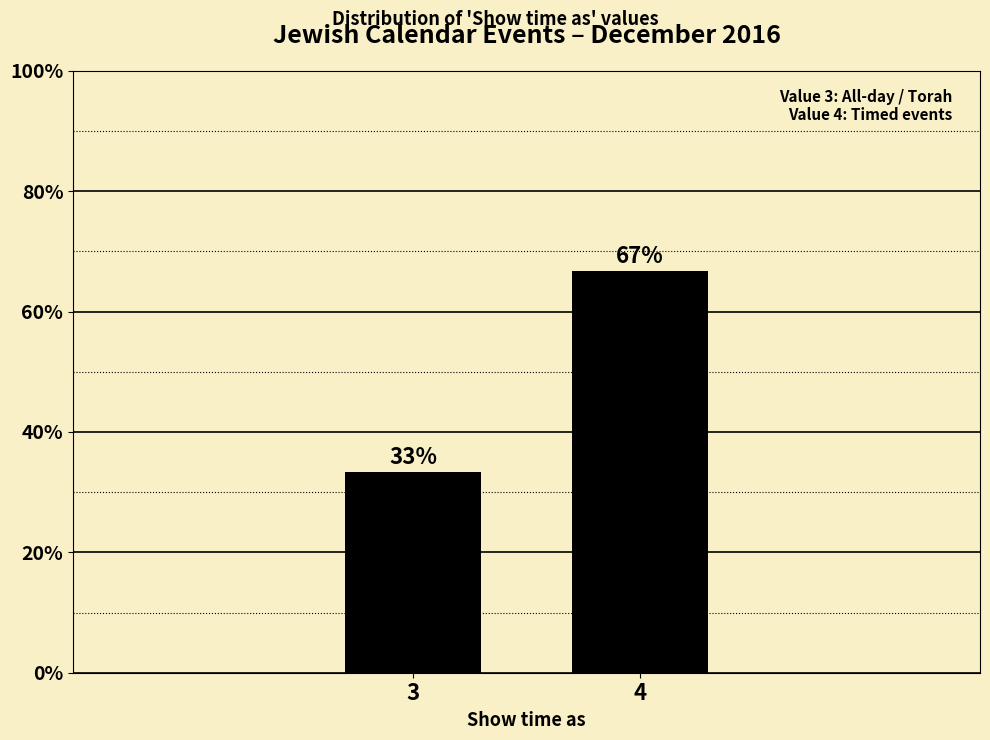

What is the average value?

50.0